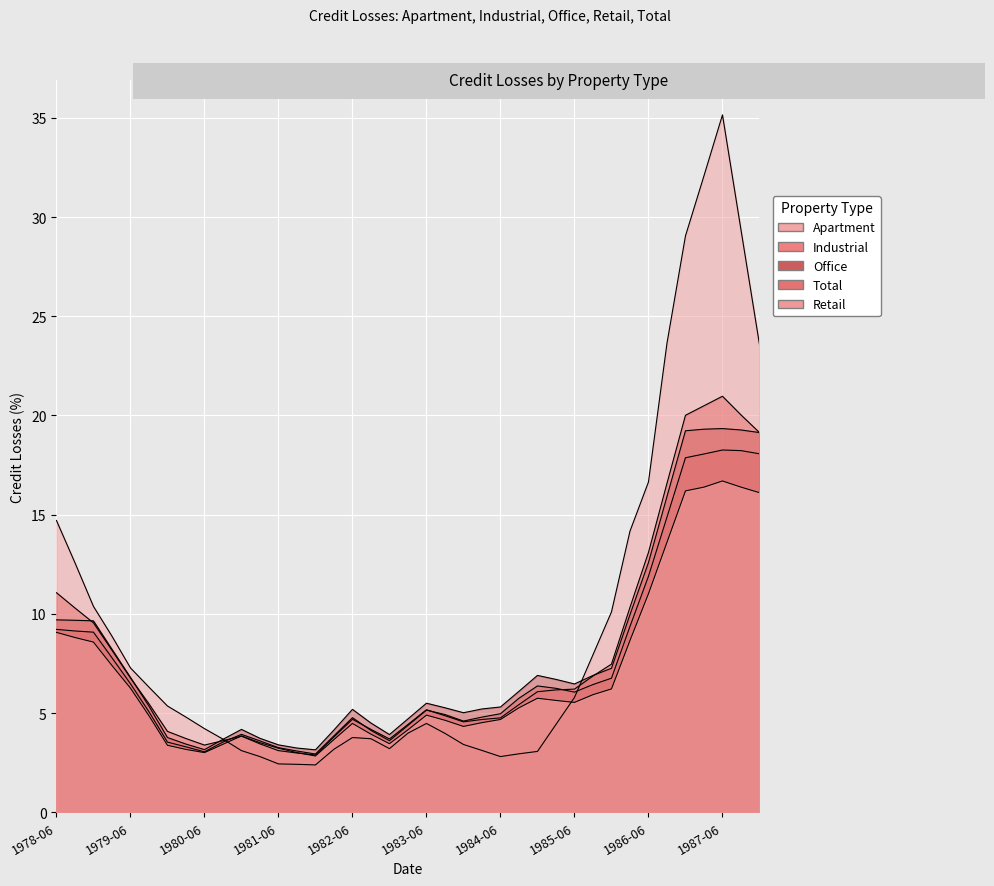

What is the spread (max minus min) of values at 1984-09-30?

3.1